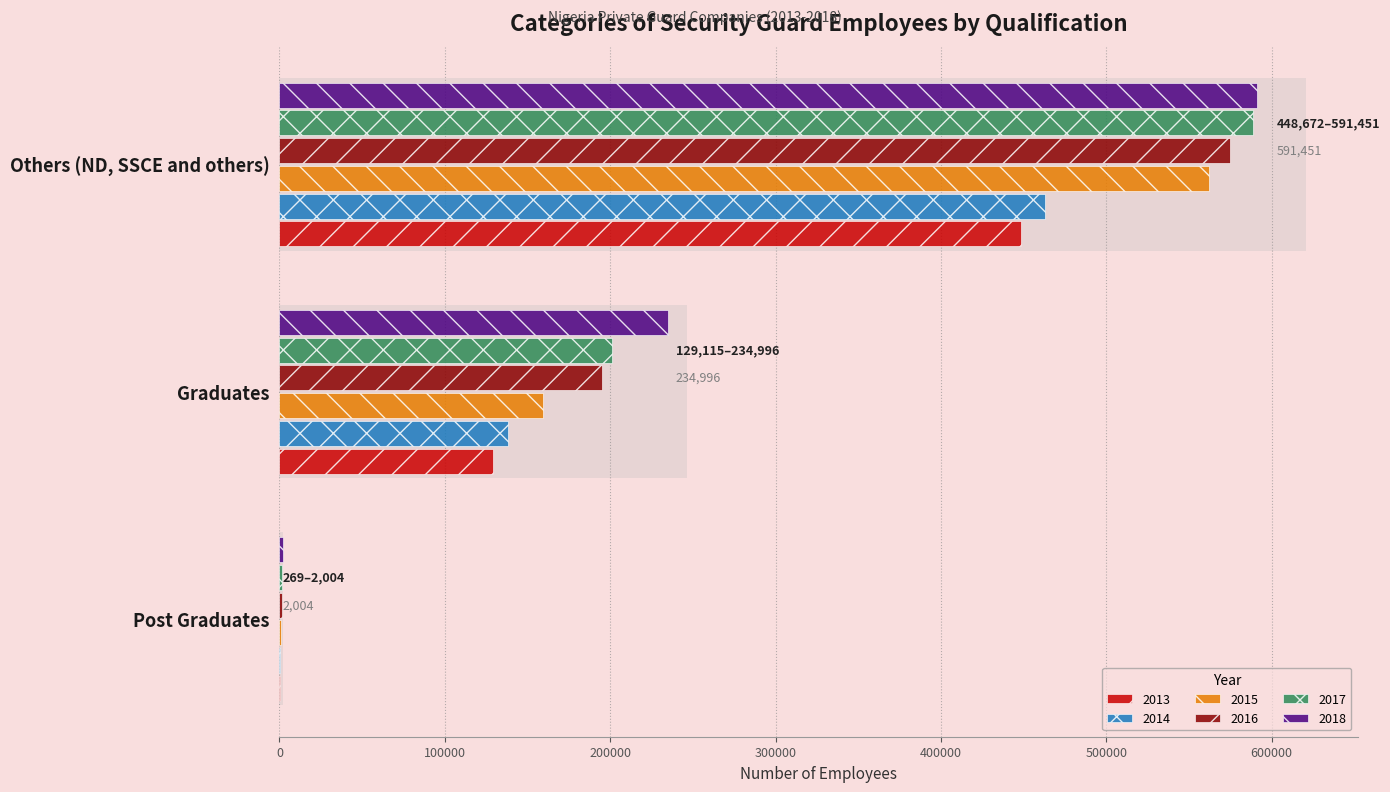

Reading left to right, extract all data points from this chart.

2013: Post Graduates=269	Graduates=129115	Others (ND, SSCE and others)=448672
2014: Post Graduates=589	Graduates=138236	Others (ND, SSCE and others)=462703
2015: Post Graduates=1009	Graduates=159321	Others (ND, SSCE and others)=562071
2016: Post Graduates=1509	Graduates=195207	Others (ND, SSCE and others)=574762
2017: Post Graduates=1825	Graduates=200902	Others (ND, SSCE and others)=588483
2018: Post Graduates=2004	Graduates=234996	Others (ND, SSCE and others)=591451